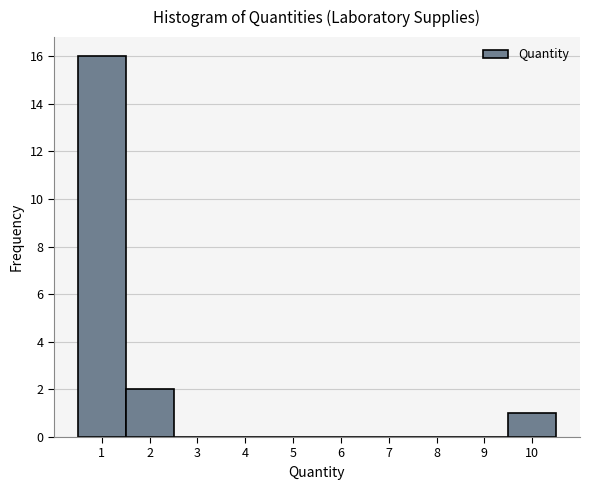

Reading left to right, transcribe this chart: for each bar, give the range it covers on the x-axis and its height. The values are not printed on the chart, so give them approximately, as read against the axis.

0.5 to 1.5: 16
1.5 to 2.5: 2
2.5 to 3.5: 0
3.5 to 4.5: 0
4.5 to 5.5: 0
5.5 to 6.5: 0
6.5 to 7.5: 0
7.5 to 8.5: 0
8.5 to 9.5: 0
9.5 to 10.5: 1